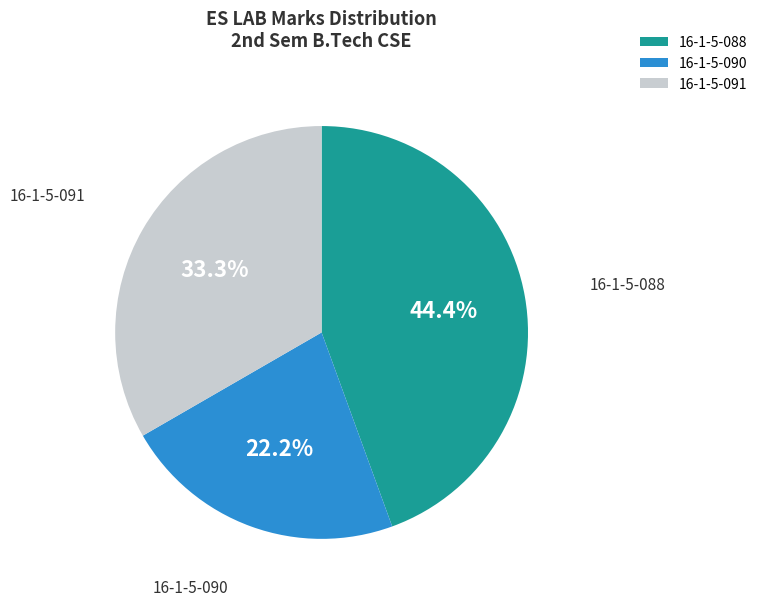

Does any single category account for the majority?

No